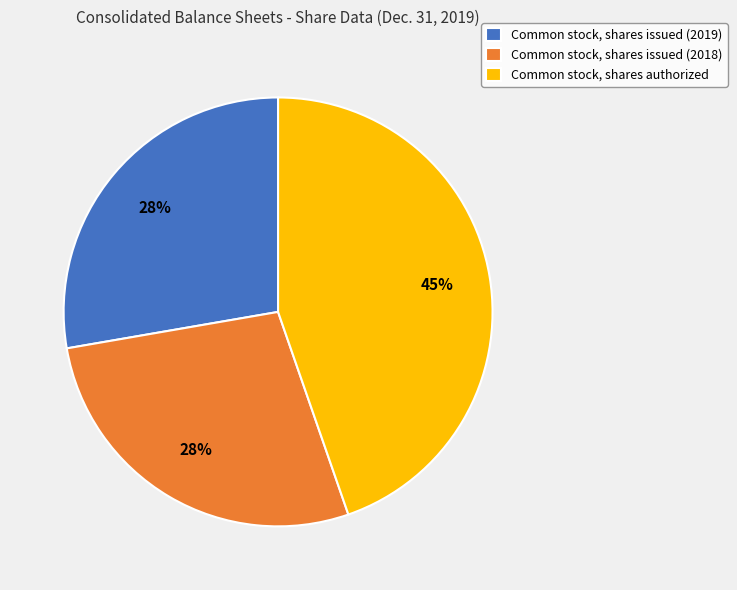

Count the number of slices in the pie.

3